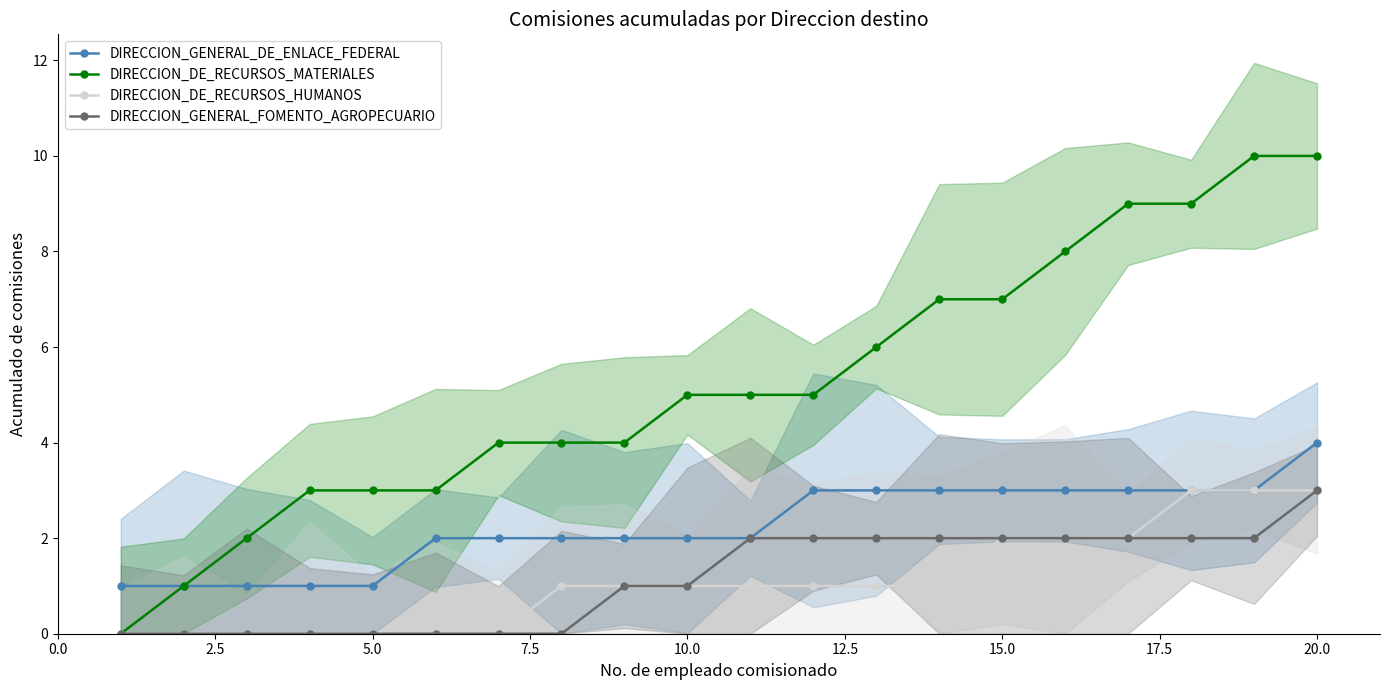

How many data points does each series have?

20